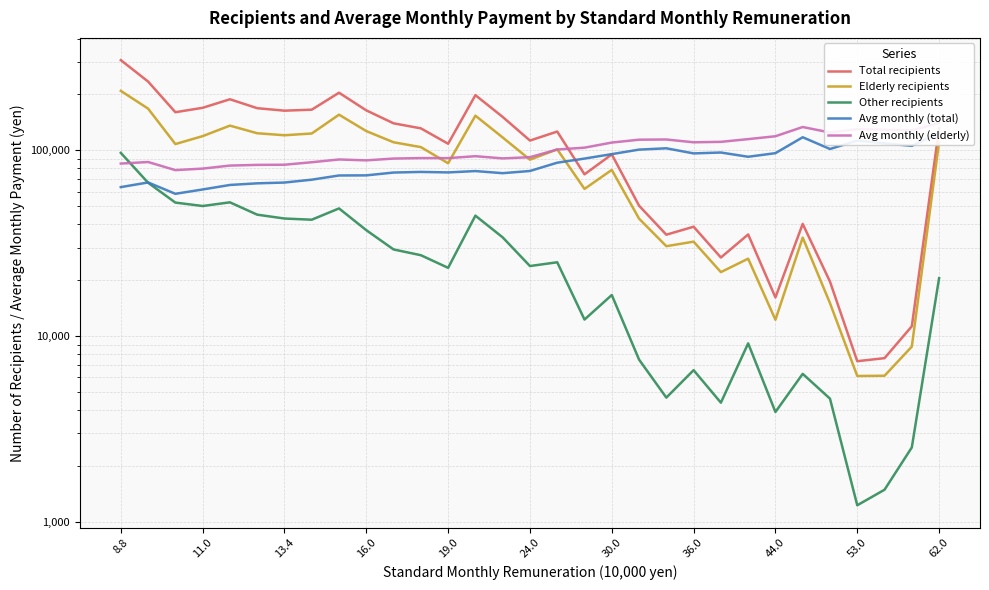

What is the lowest value of the Elderly recipients series?

6102